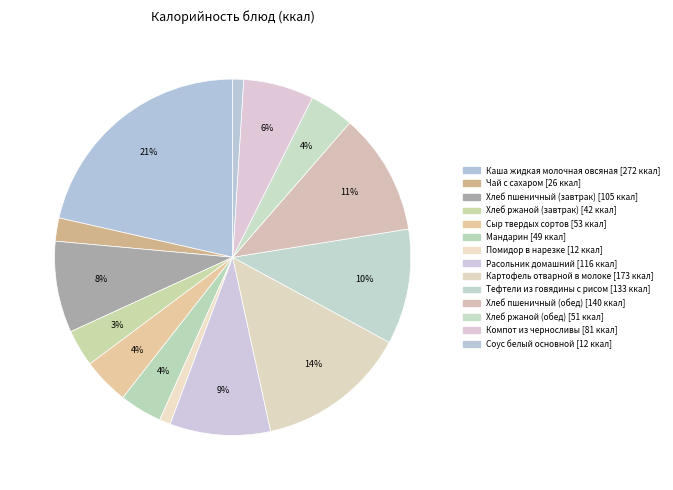

What is the change in value from Чай с сахаром to Помидор в нарезке?

-14.0